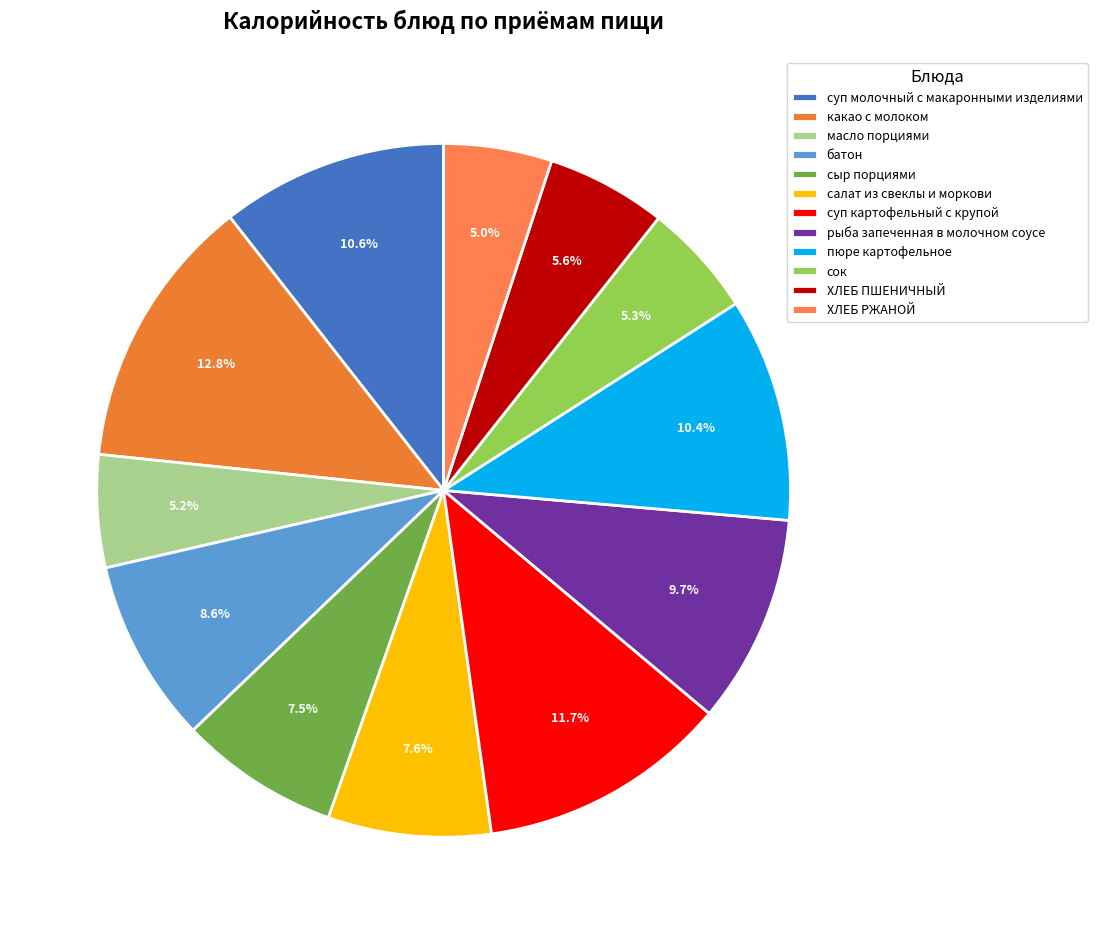

To the nearest percent, what percentage of the pie is какао с молоком?

13%